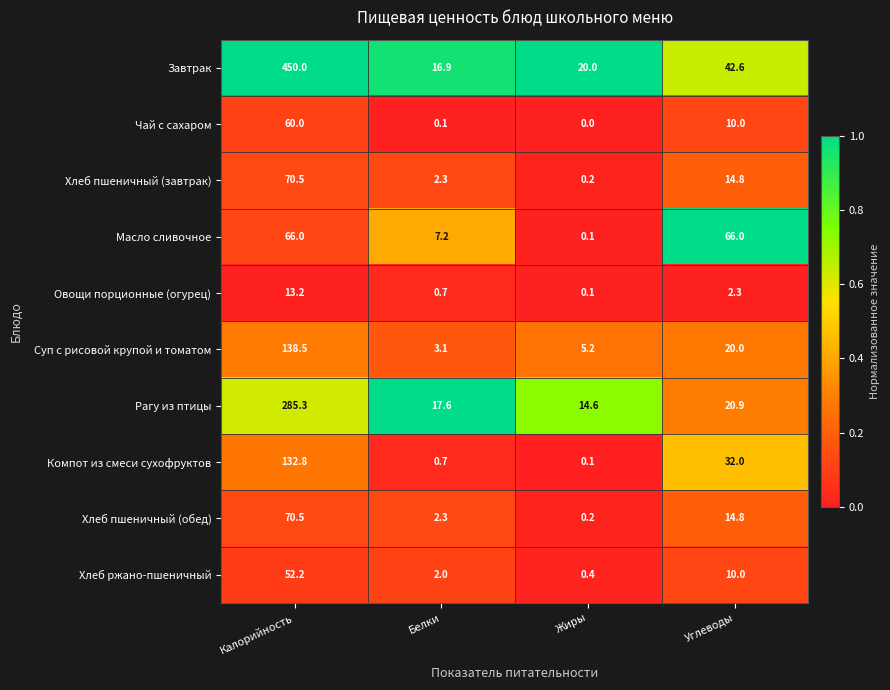

What is the average value of the Компот из смеси сухофруктов series?

41.4